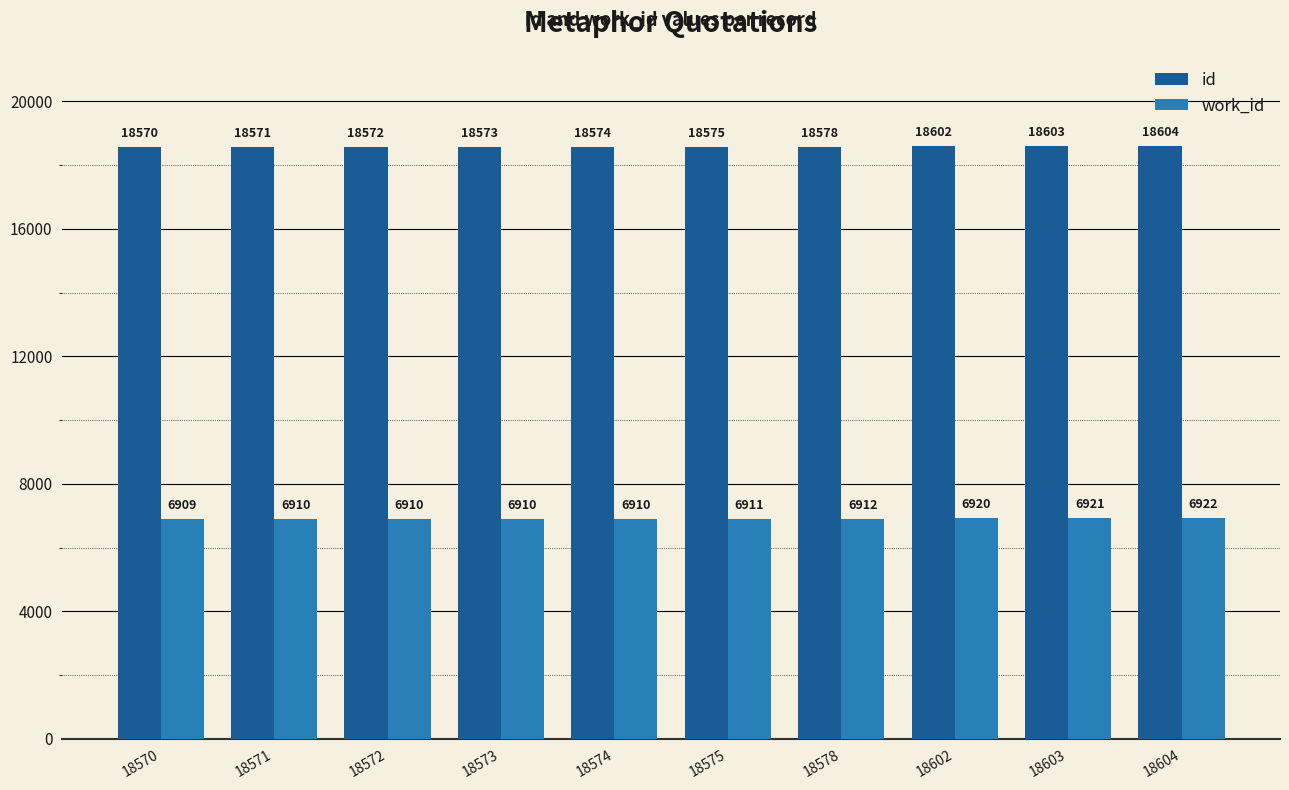

Count the number of data series in this chart.

2